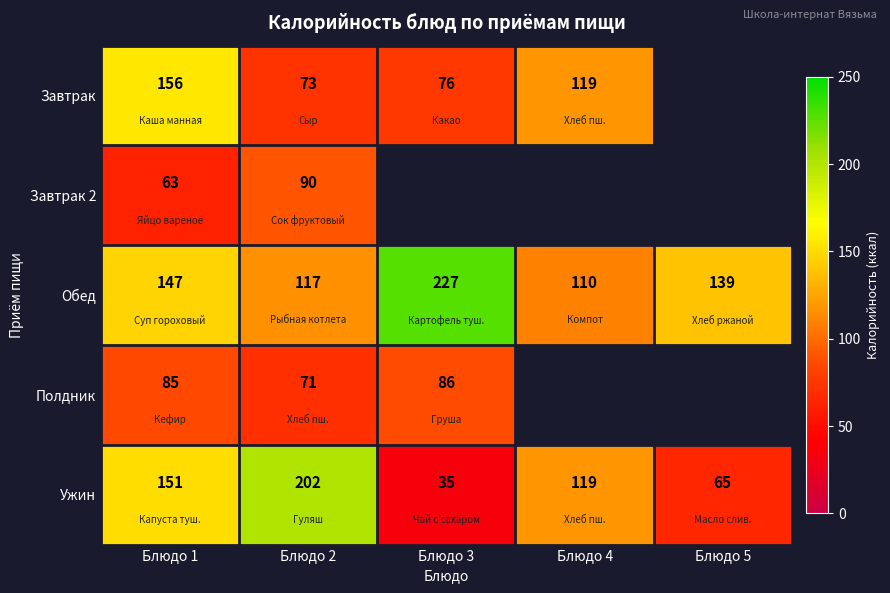

Is the value of Обед at Блюдо 2 greater than the value of Ужин at Блюдо 4?

No